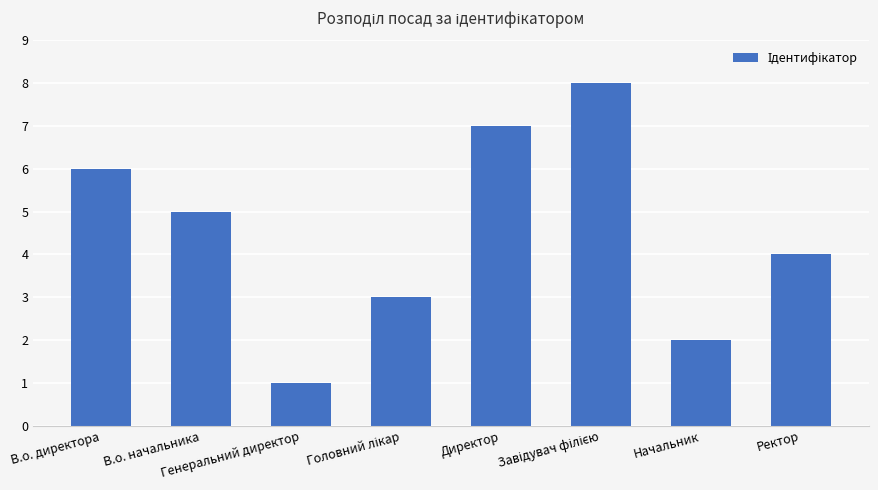

The chart shows a value of 2 at Директор. True or false?

False